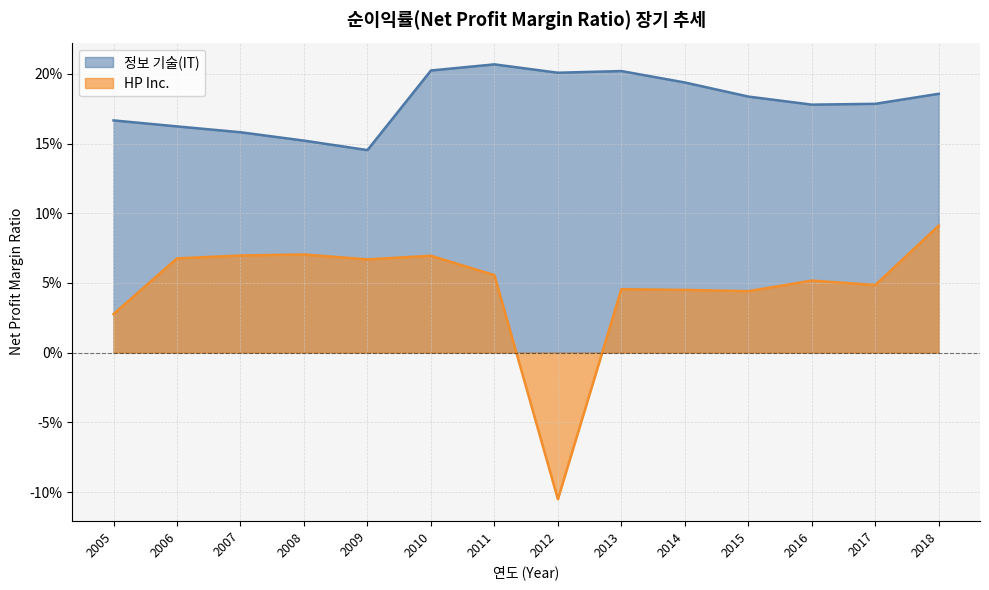

The 정보 기술(IT) series shows 0.2 at 2017. True or false?

True